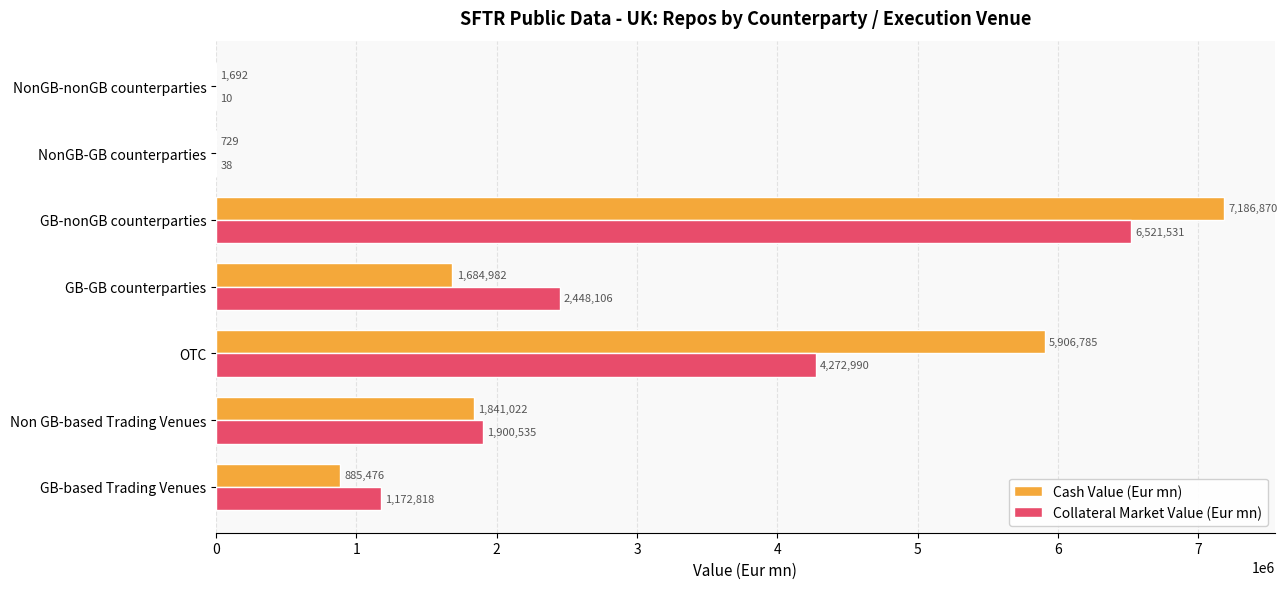

What is the average value of the Cash Value (Eur mn) series?

2501079.2